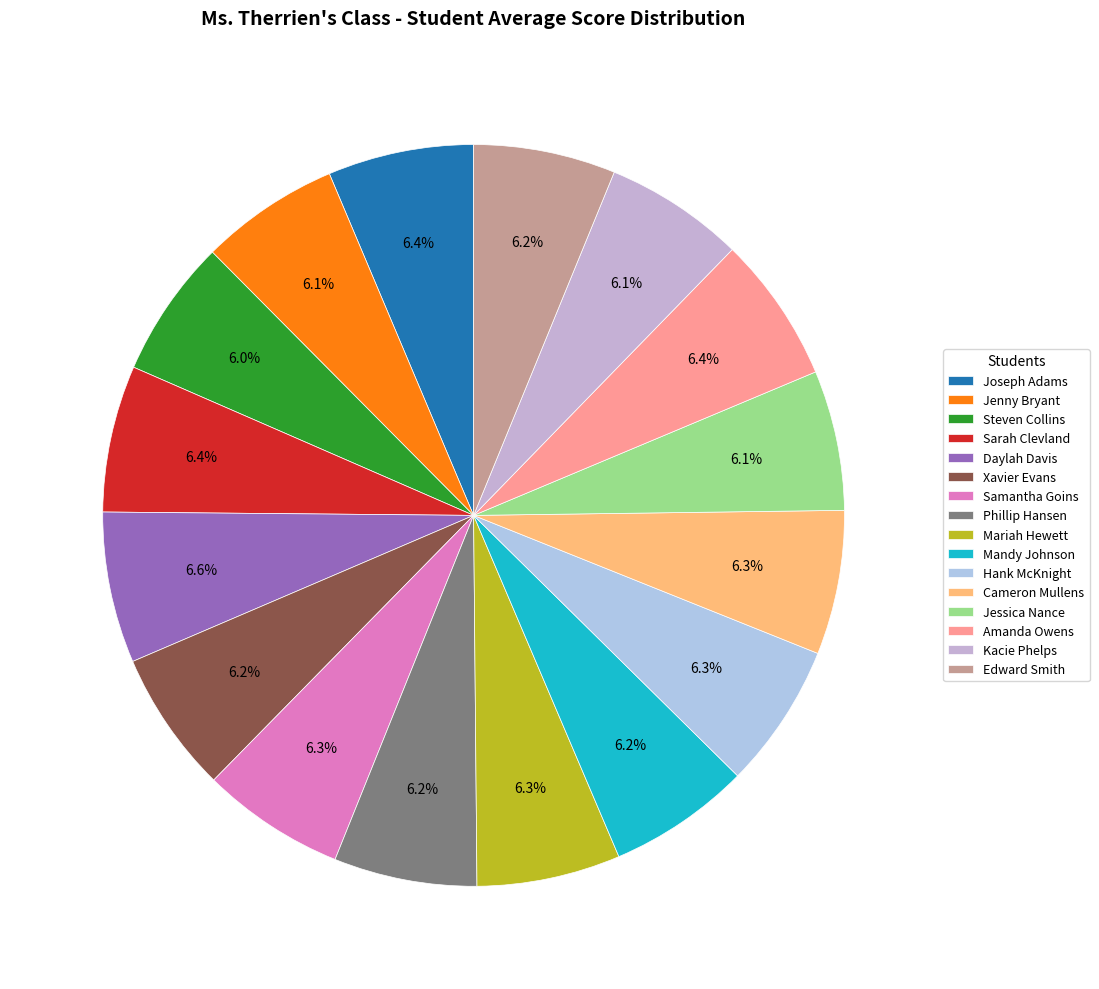

How many segments does this pie chart have?

16